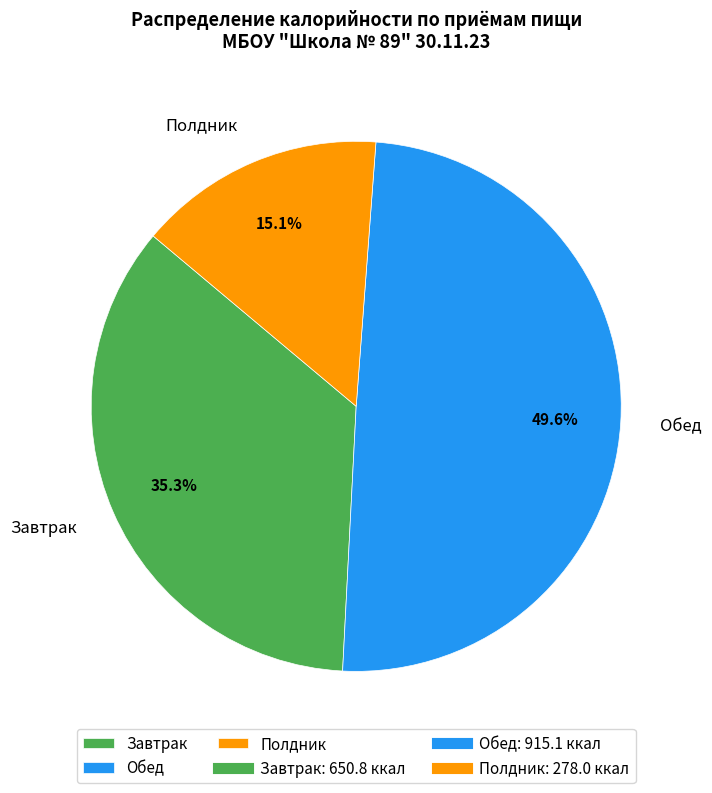

Combined, what portion of the pie is Полдник and Завтрак?

50.4%